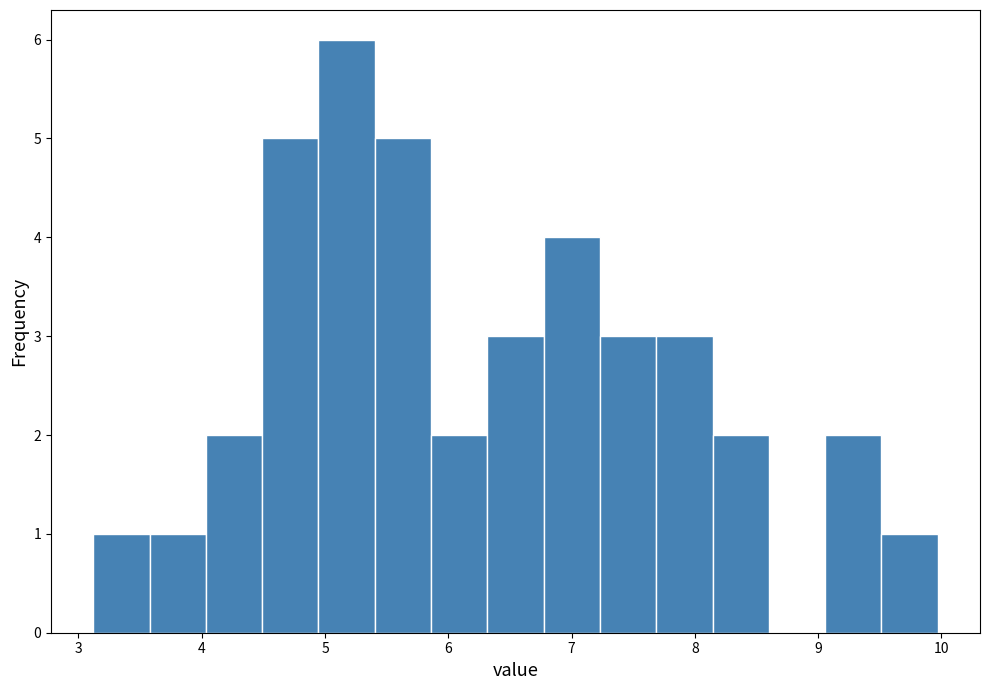

Which range on the x-axis has the tallest bar?

4.9 to 5.4